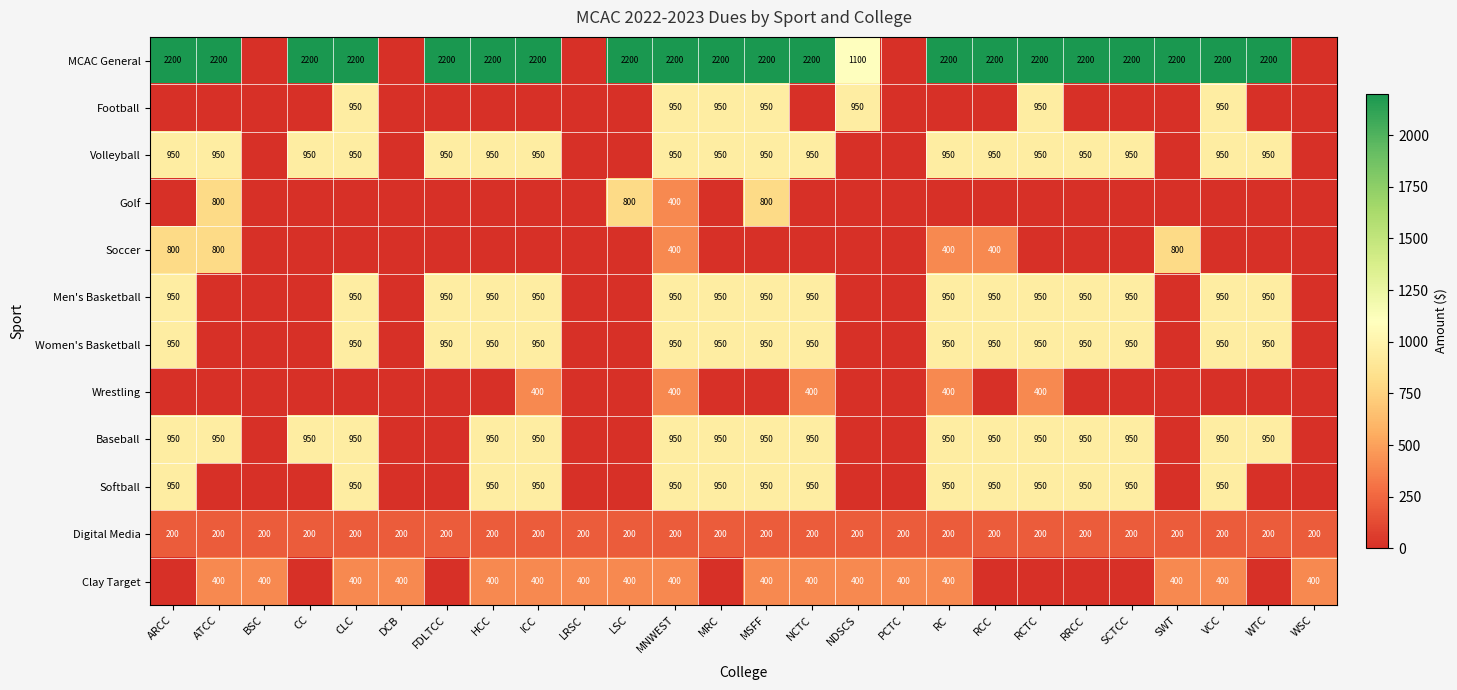

At how many categories does at least one series exceed 697?

21